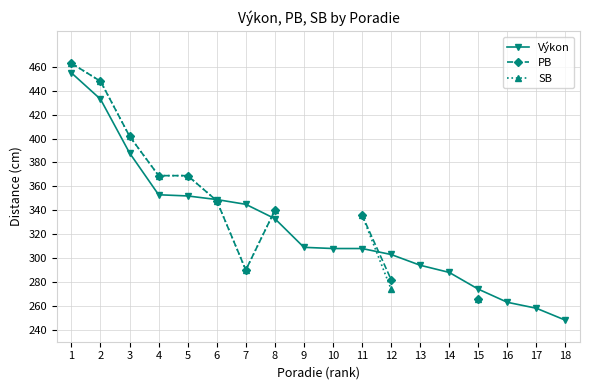

What is the value of the Výkon point at the 9th from the left?

309